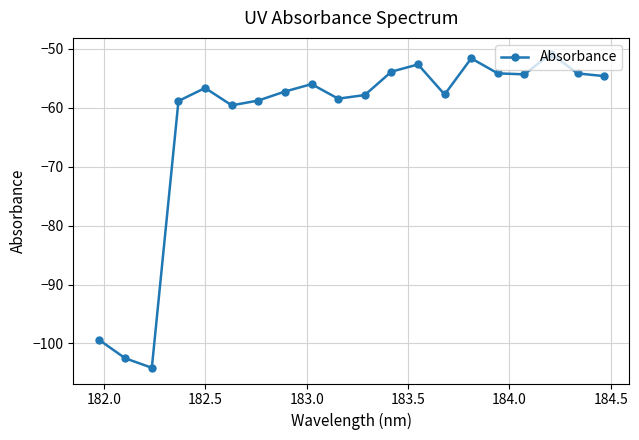

What is the difference between the second highest and minimum values?

52.5